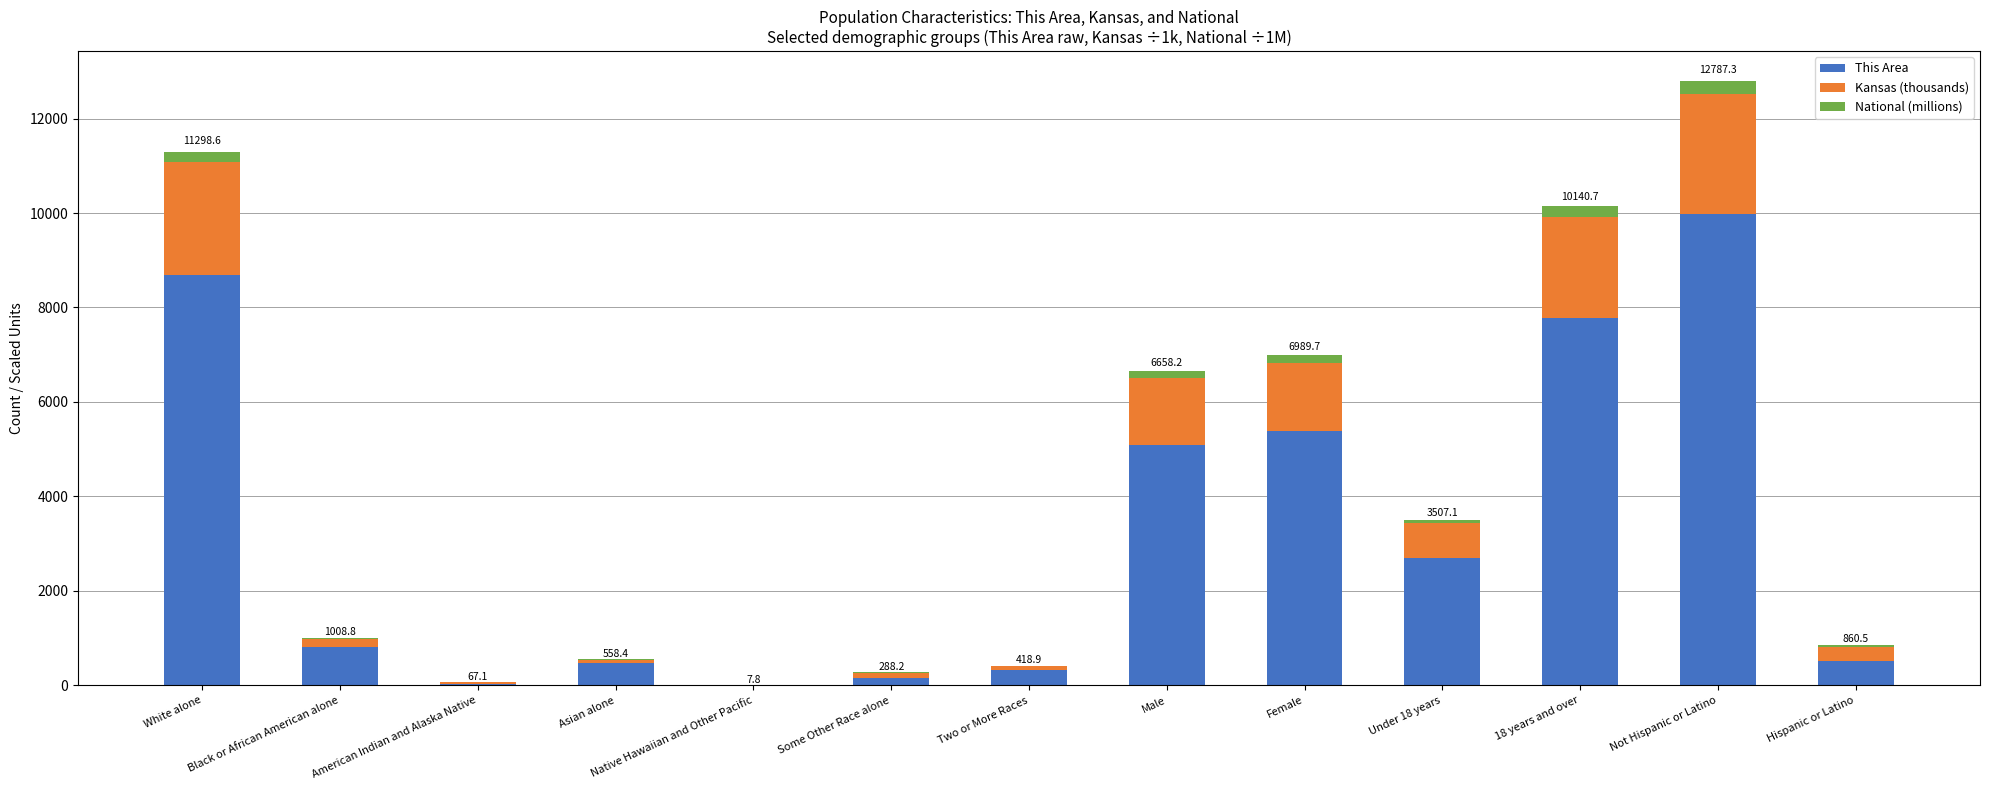

What is the maximum value for This Area?

9976.0